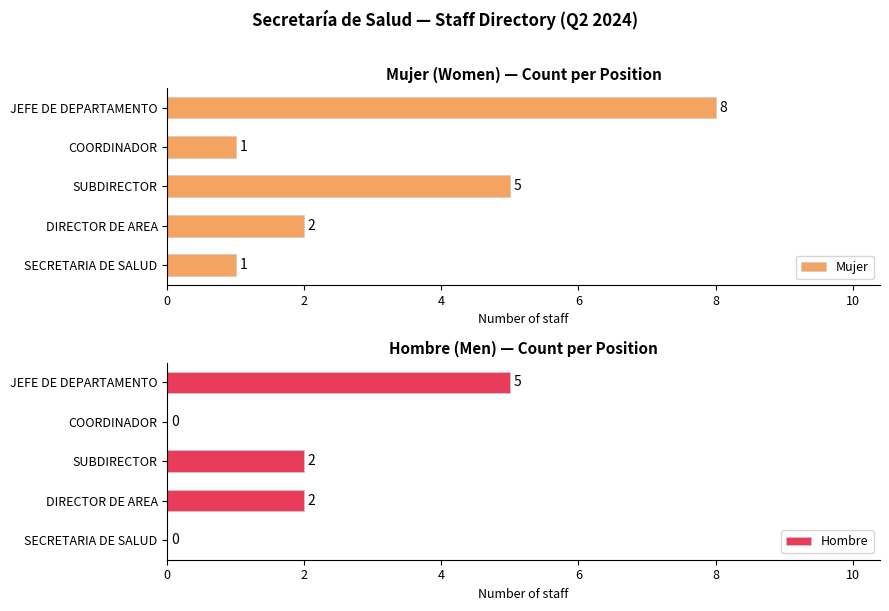

Count the number of data series in this chart.

2